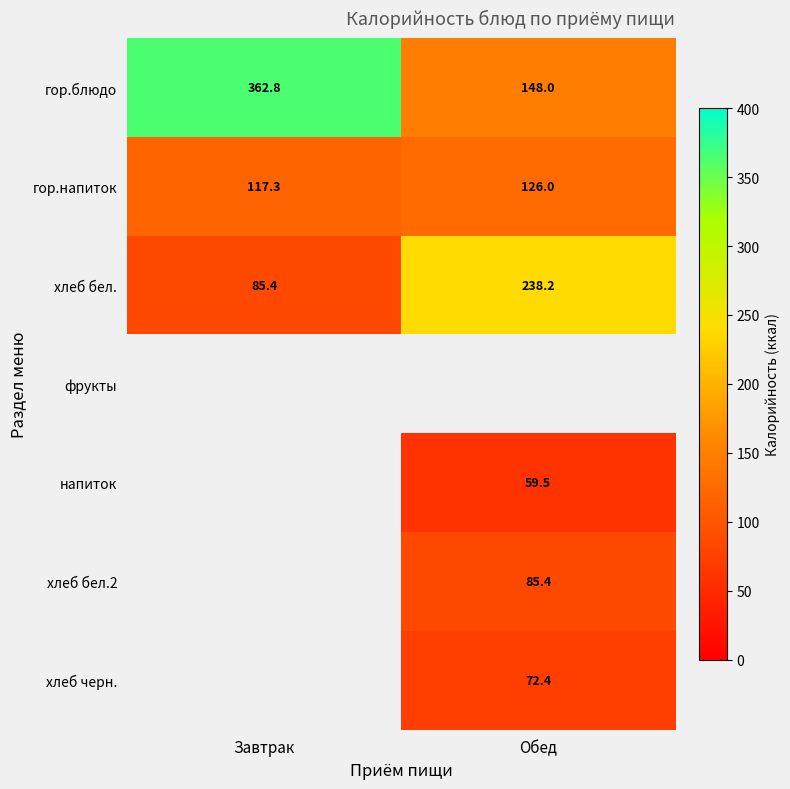

The value of хлеб бел. at Обед is 238.2. True or false?

True